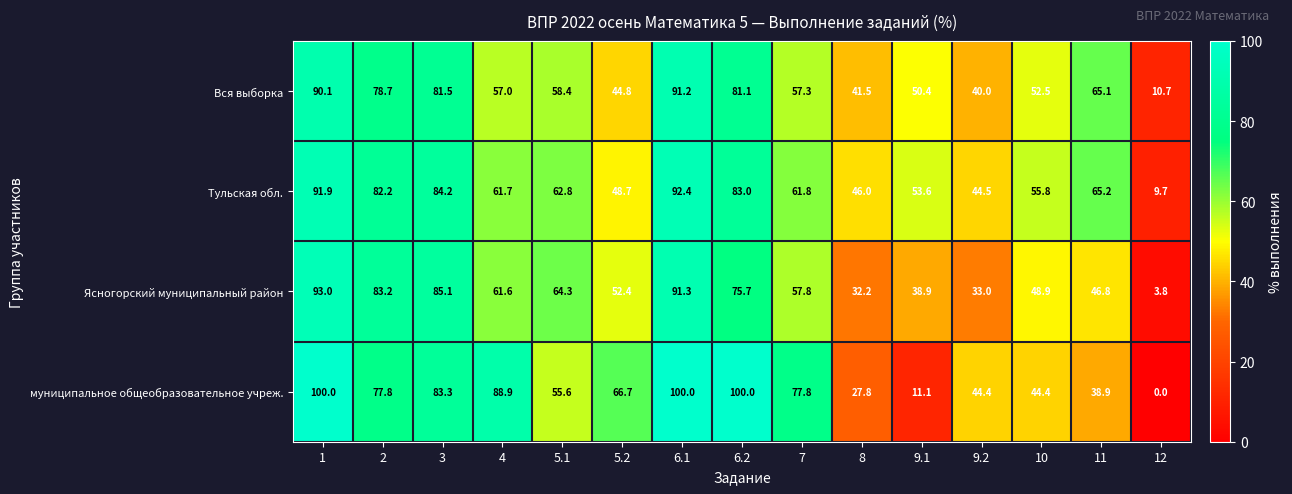

True or false: Тульская обл. has a value of 65.1 at 5.2.

False